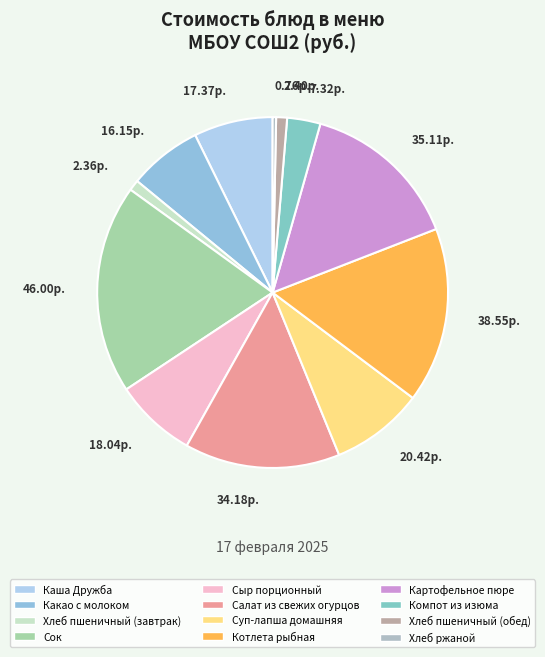

Is there a majority slice in this chart?

No